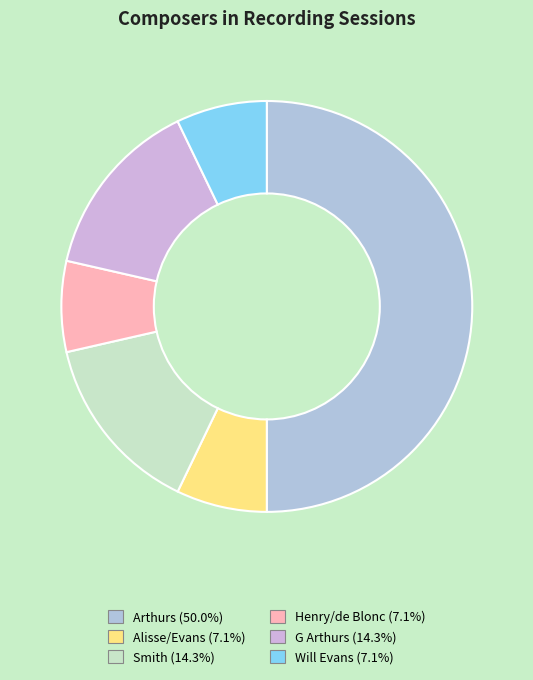

Rank the categories by value from lowest to highest.

Alisse/Evans, Henry/de Blonc, Will Evans, Smith, G Arthurs, Arthurs